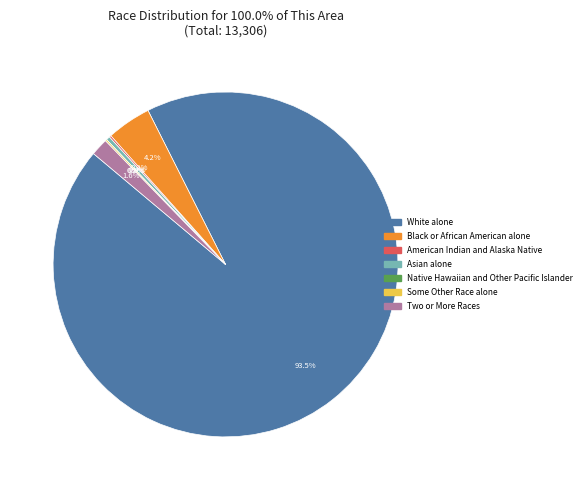

True or false: American Indian and Alaska Native accounts for 10% of the total.

False